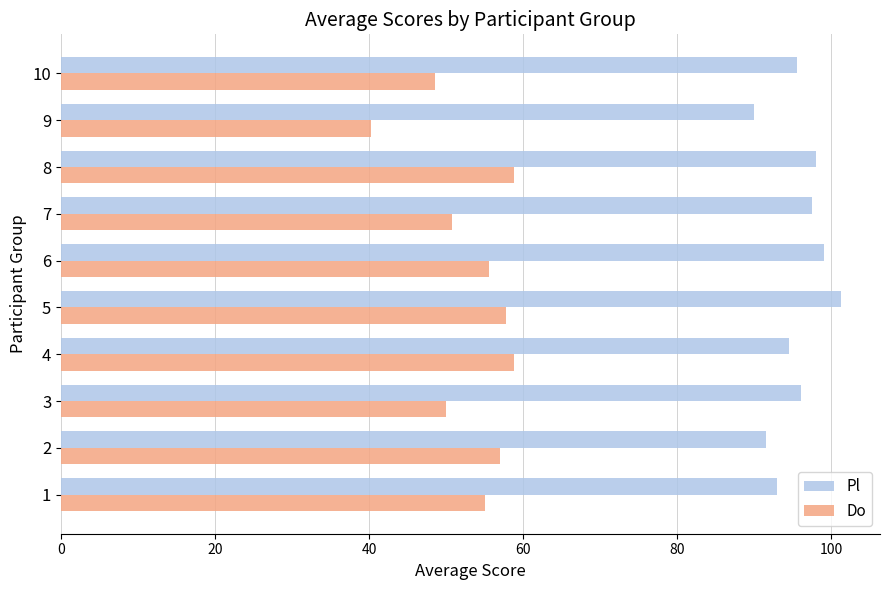

What is the total value across all series at 1?

148.0